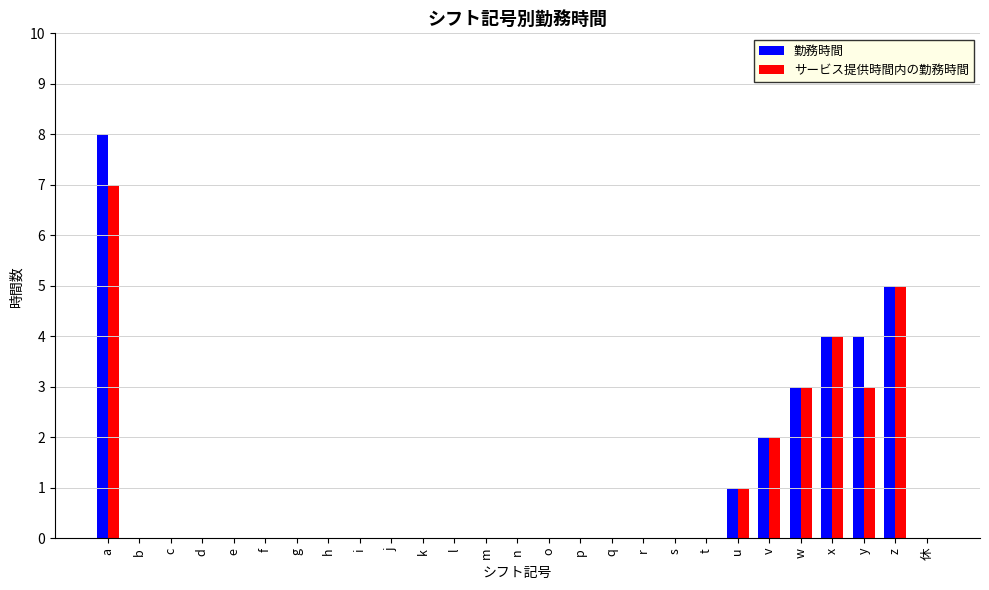

Is it true that 勤務時間 equals 2 at p?

False